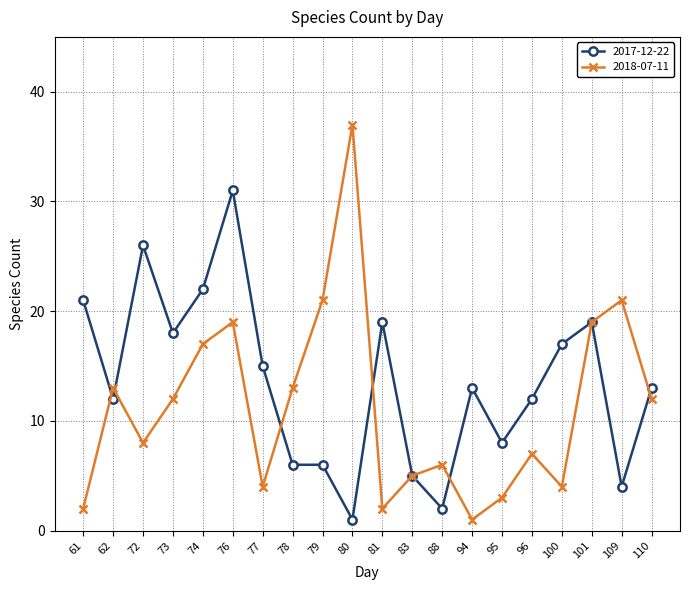

What are all the series names shown in the legend?

2017-12-22, 2018-07-11